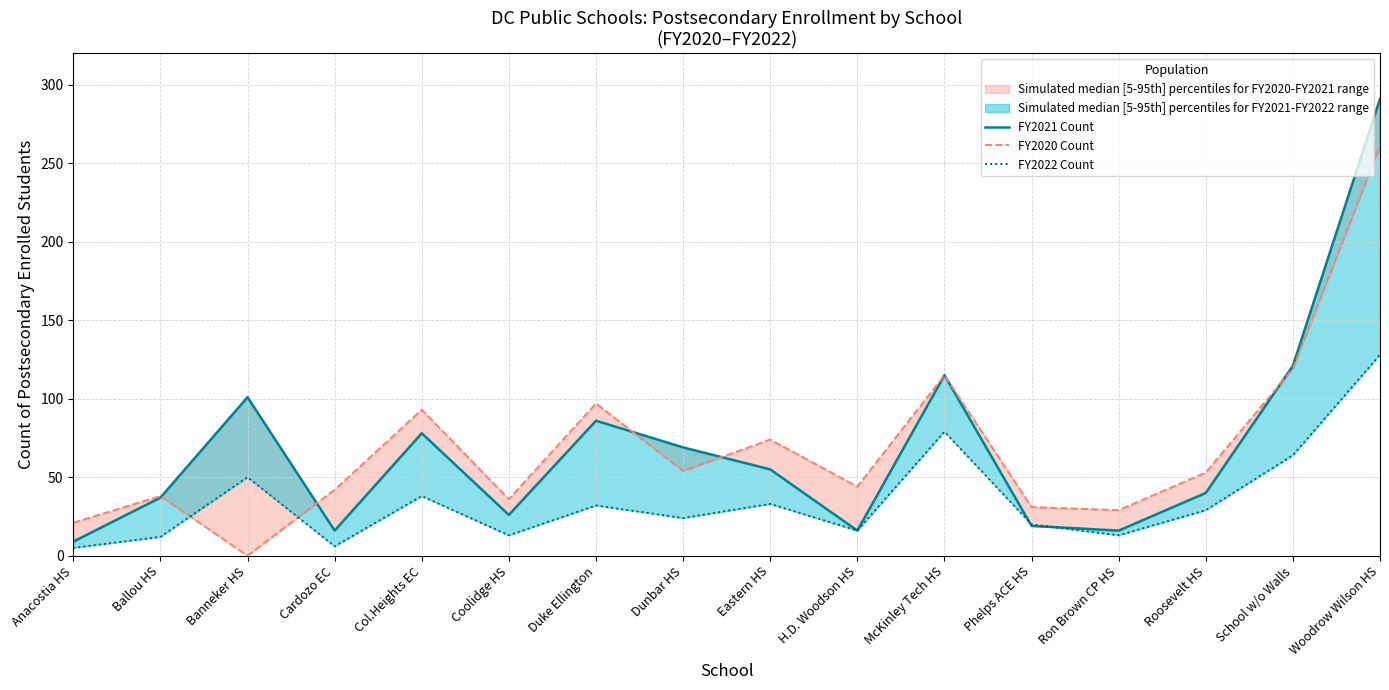

What is the label of the 8th point from the right?

Eastern HS